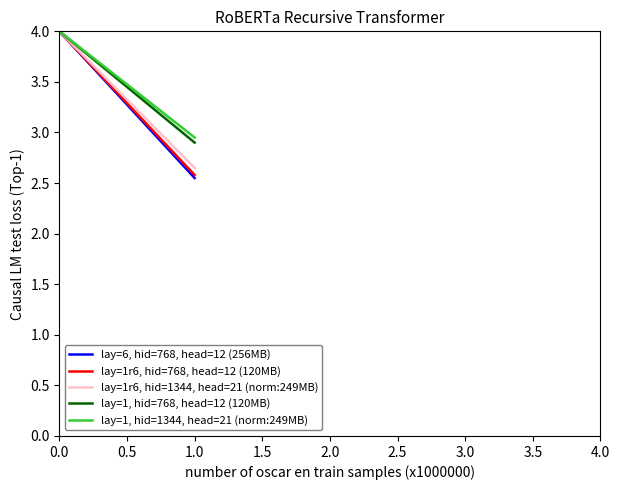

At how many categories does at least one series exceed 3?

1